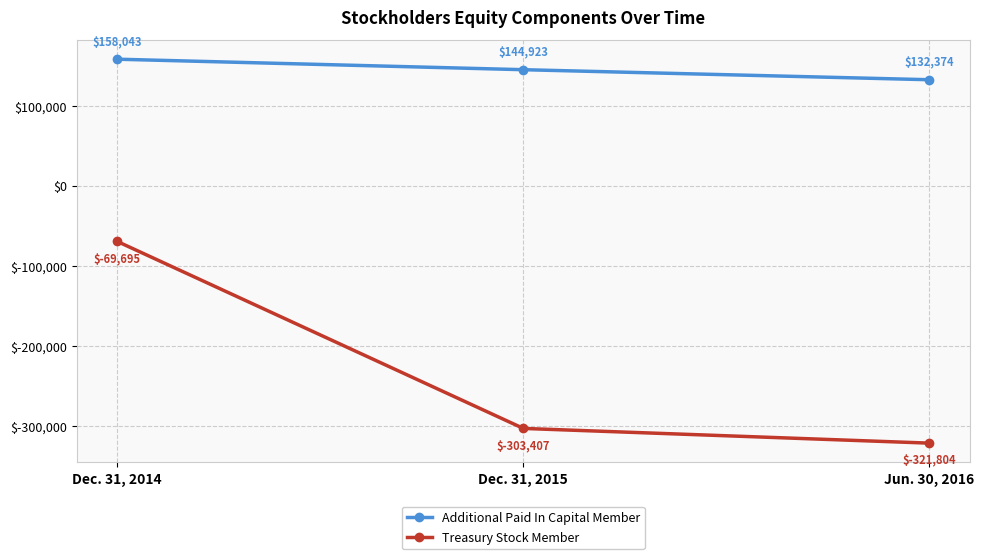

What is the difference between the Additional Paid In Capital Member values at Dec. 31, 2014 and Jun. 30, 2016?

25669